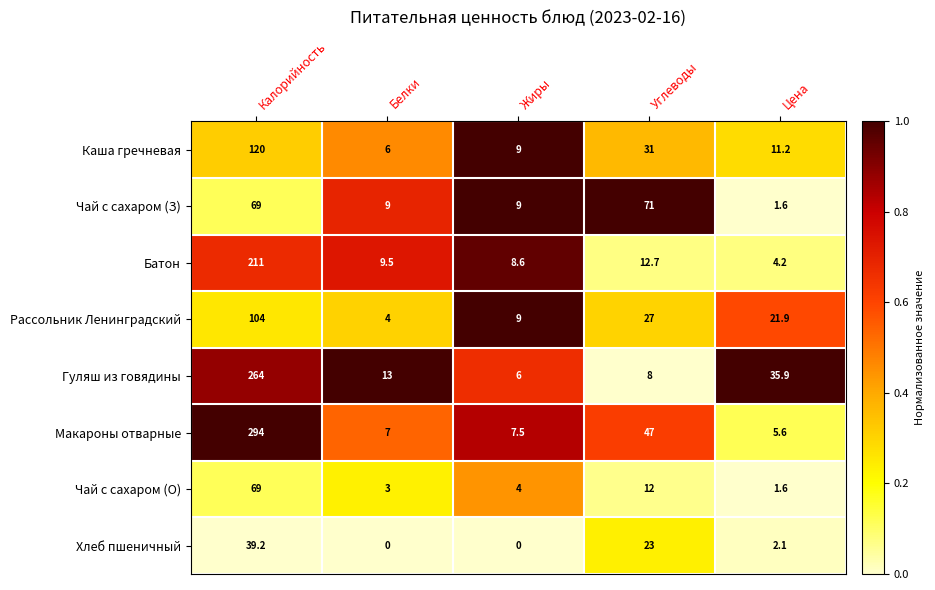

What is the spread (max minus min) of values at Калорийность?

254.8